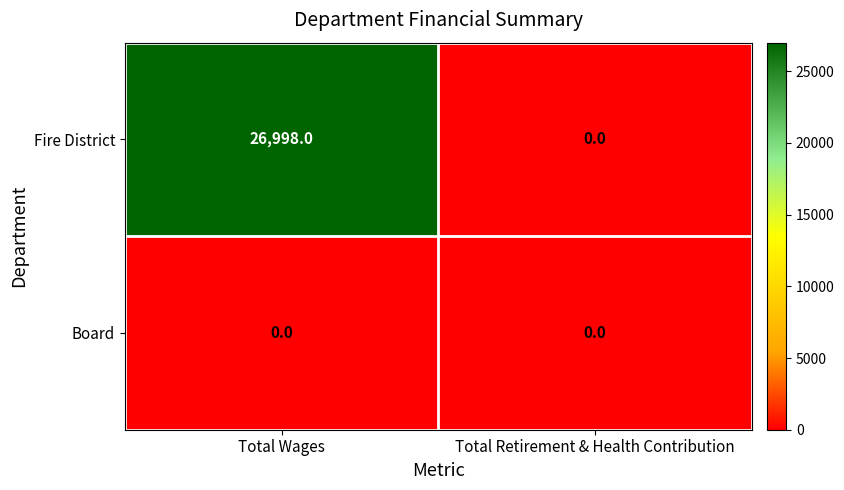

At how many categories does at least one series exceed 20203?

1